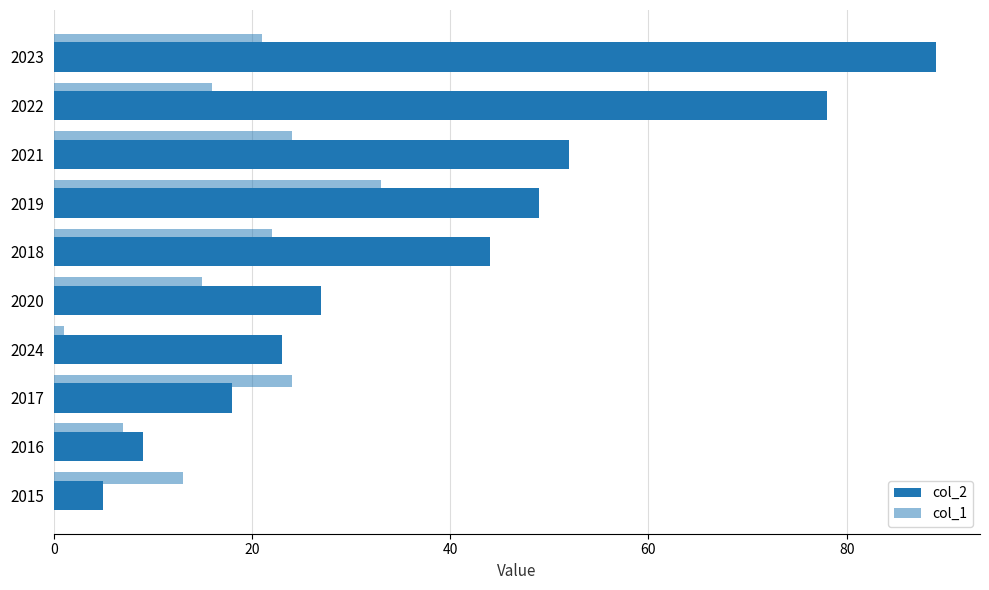

Which series has the widest spread of values?

col_2